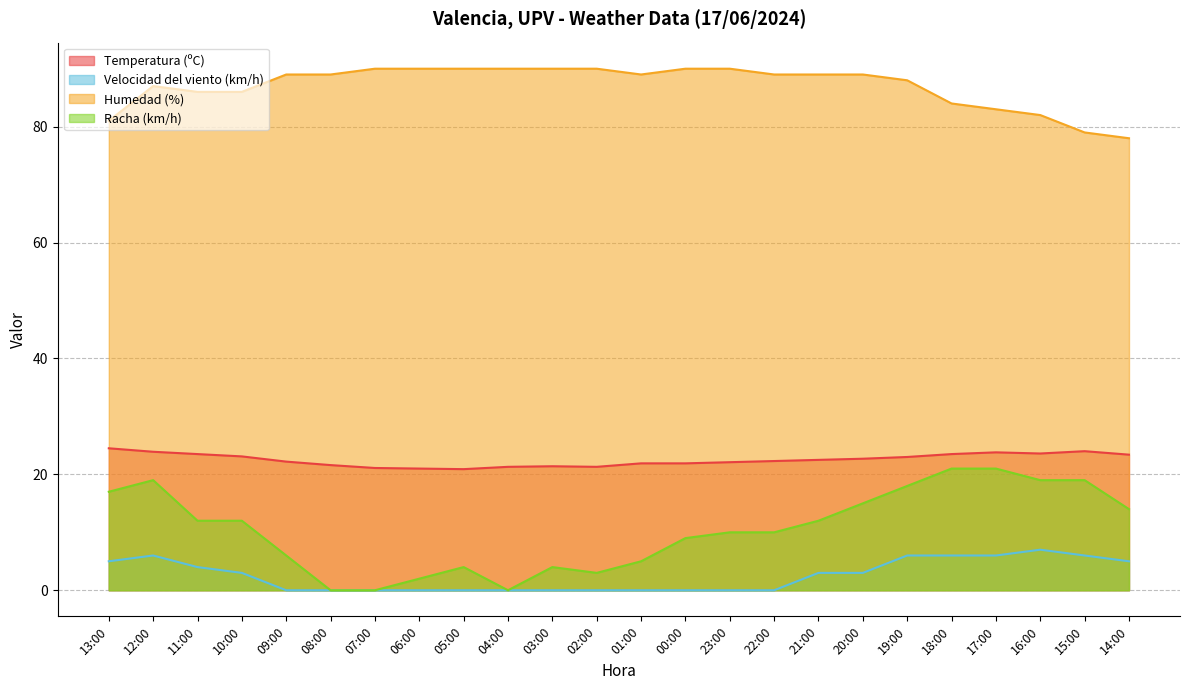

Reading right to left, what are all the values shown in this chart?

Temperatura (ºC): 23.4	24.0	23.6	23.8	23.5	23.0	22.7	22.5	22.3	22.1	21.9	21.9	21.3	21.4	21.3	20.9	21.0	21.1	21.6	22.2	23.1	23.5	23.9	24.5
Velocidad del viento (km/h): 5.0	6.0	7.0	6.0	6.0	6.0	3.0	3.0	0.0	0.0	0.0	0.0	0.0	0.0	0.0	0.0	0.0	0.0	0.0	0.0	3.0	4.0	6.0	5.0
Humedad (%): 78.0	79.0	82.0	83.0	84.0	88.0	89.0	89.0	89.0	90.0	90.0	89.0	90.0	90.0	90.0	90.0	90.0	90.0	89.0	89.0	86.0	86.0	87.0	81.0
Racha (km/h): 14.0	19.0	19.0	21.0	21.0	18.0	15.0	12.0	10.0	10.0	9.0	5.0	3.0	4.0	0.0	4.0	2.0	0.0	0.0	6.0	12.0	12.0	19.0	17.0